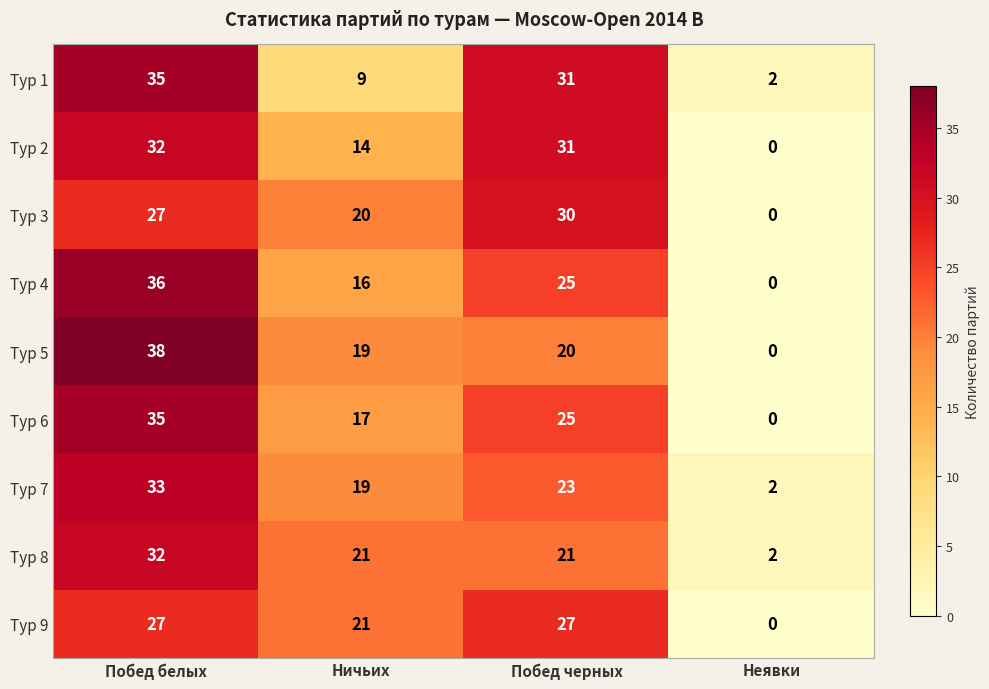

What is the difference between the second highest and minimum values in the Тур 4 series?

25